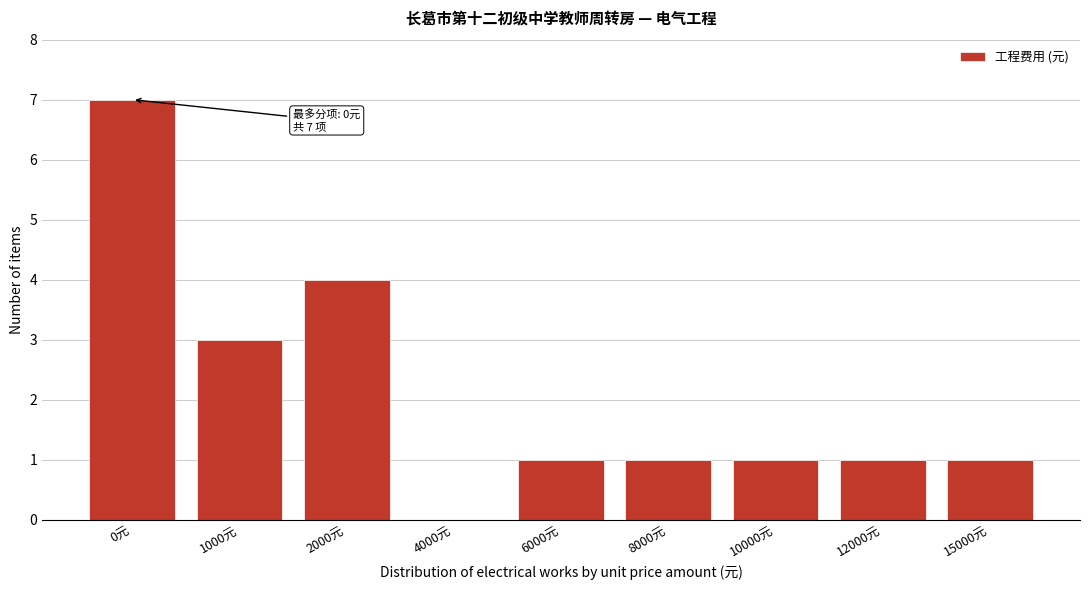

Reading left to right, what are all the values shown in this chart?

0元=7	1000元=3	2000元=4	4000元=0	6000元=1	8000元=1	10000元=1	12000元=1	15000元=1